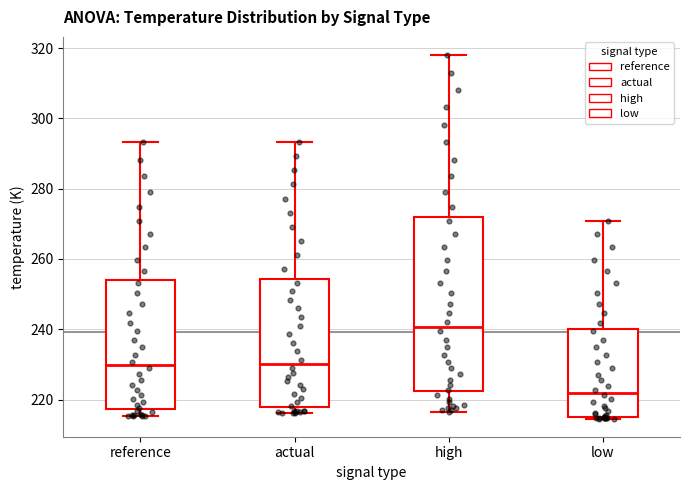

Reading left to right, transcribe this box plot: for each box, give where its median line is, the range the box spans, and where its two whiskers end, as read against the y-axis. The values are not printed on the chart, so give them approximately, as read against the axis.

reference: median 230, box 218 to 254, whiskers 216 to 294
actual: median 230, box 218 to 254, whiskers 216 to 294
high: median 240, box 222 to 272, whiskers 216 to 318
low: median 222, box 216 to 240, whiskers 214 to 270